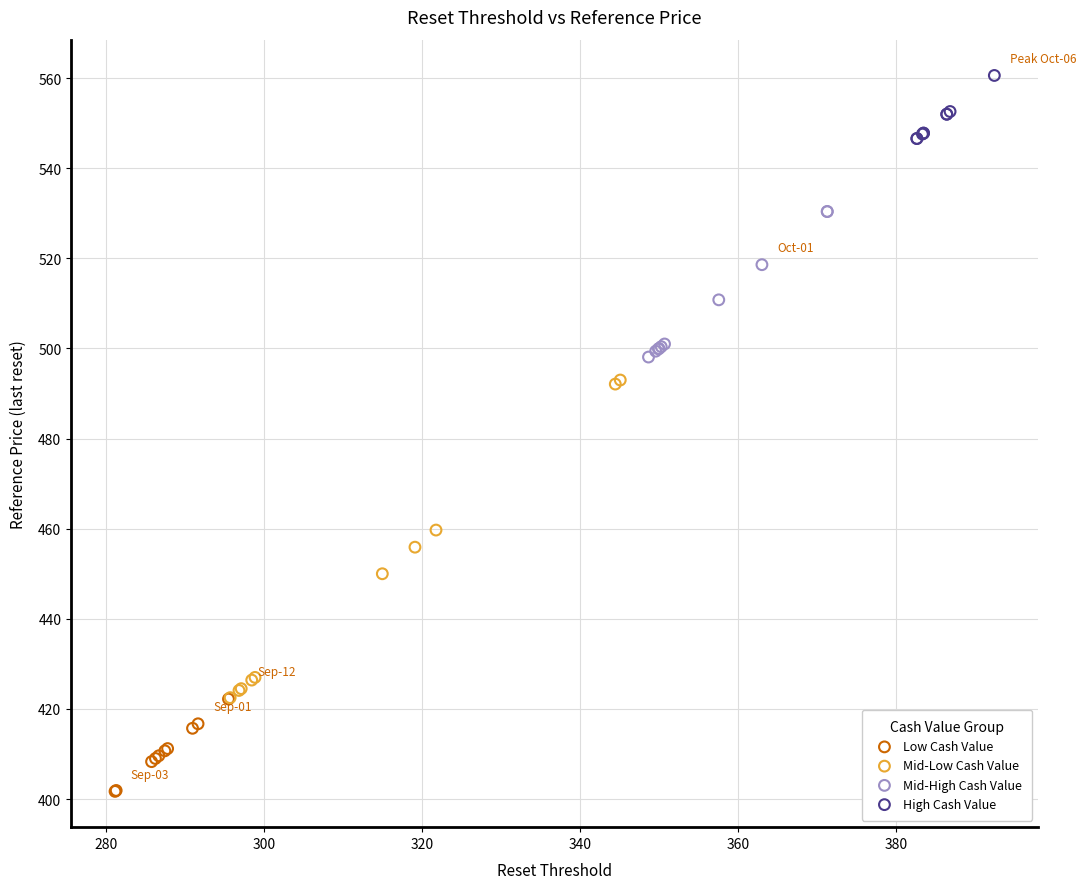

Which series has the largest Y range (max minus min)?

Mid-Low Cash Value